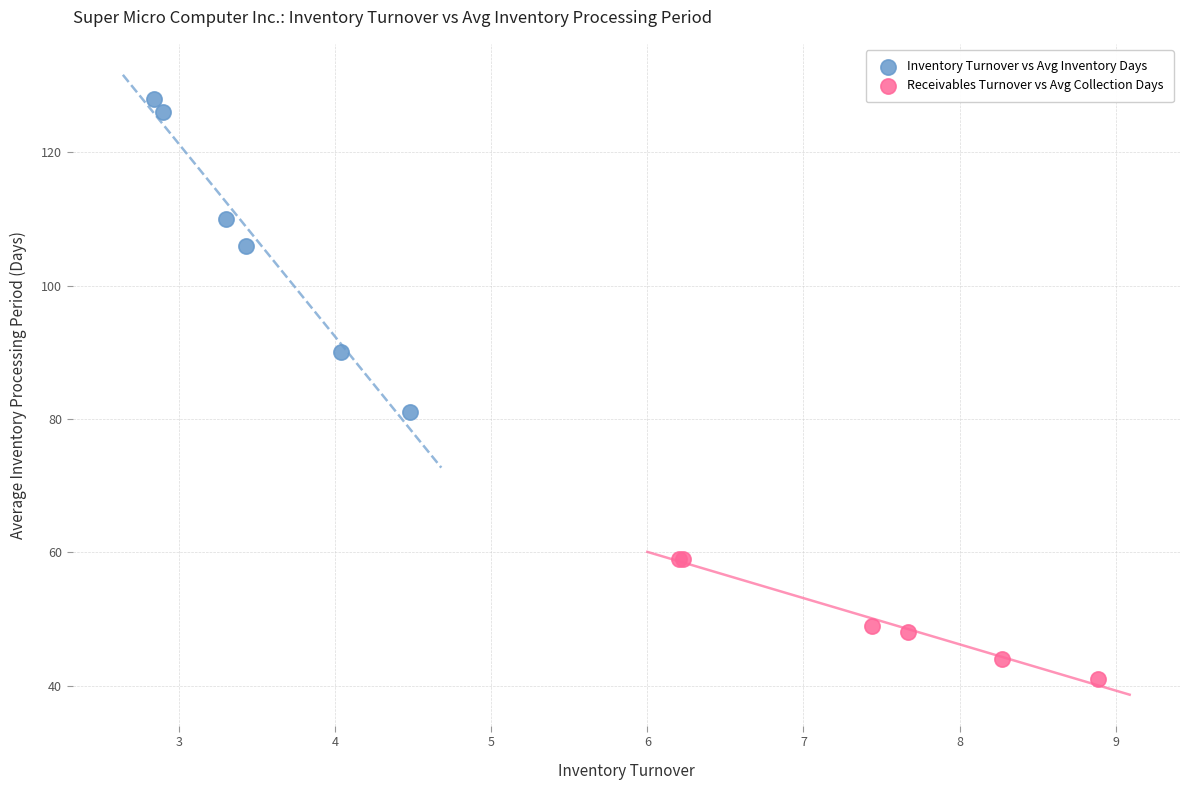

Which series reaches the minimum Y coordinate?

Receivables Turnover vs Avg Collection Days